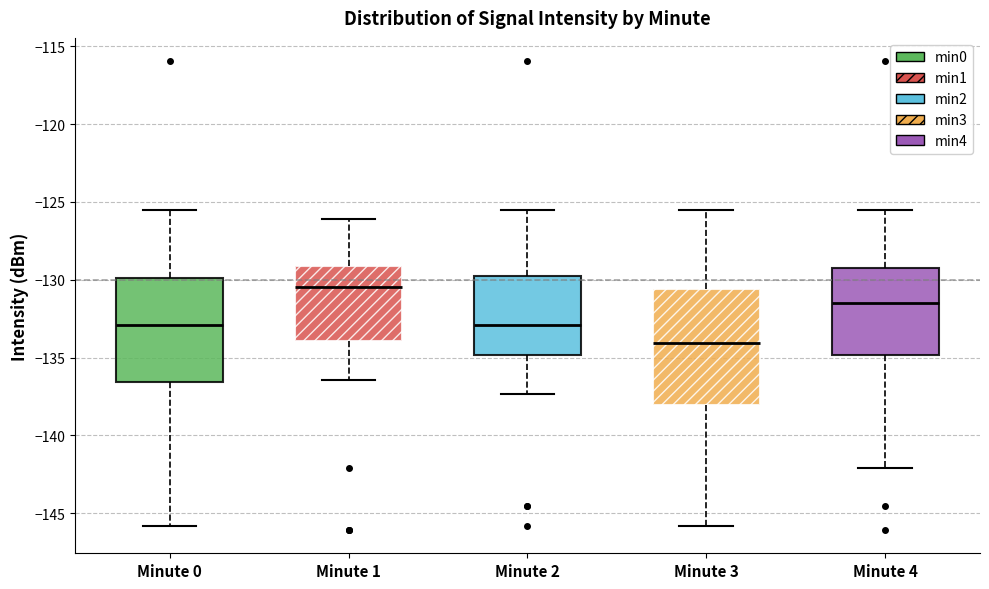

Comparing the boxes themselves (not the whiskers), which one is the tallest?

Minute 3